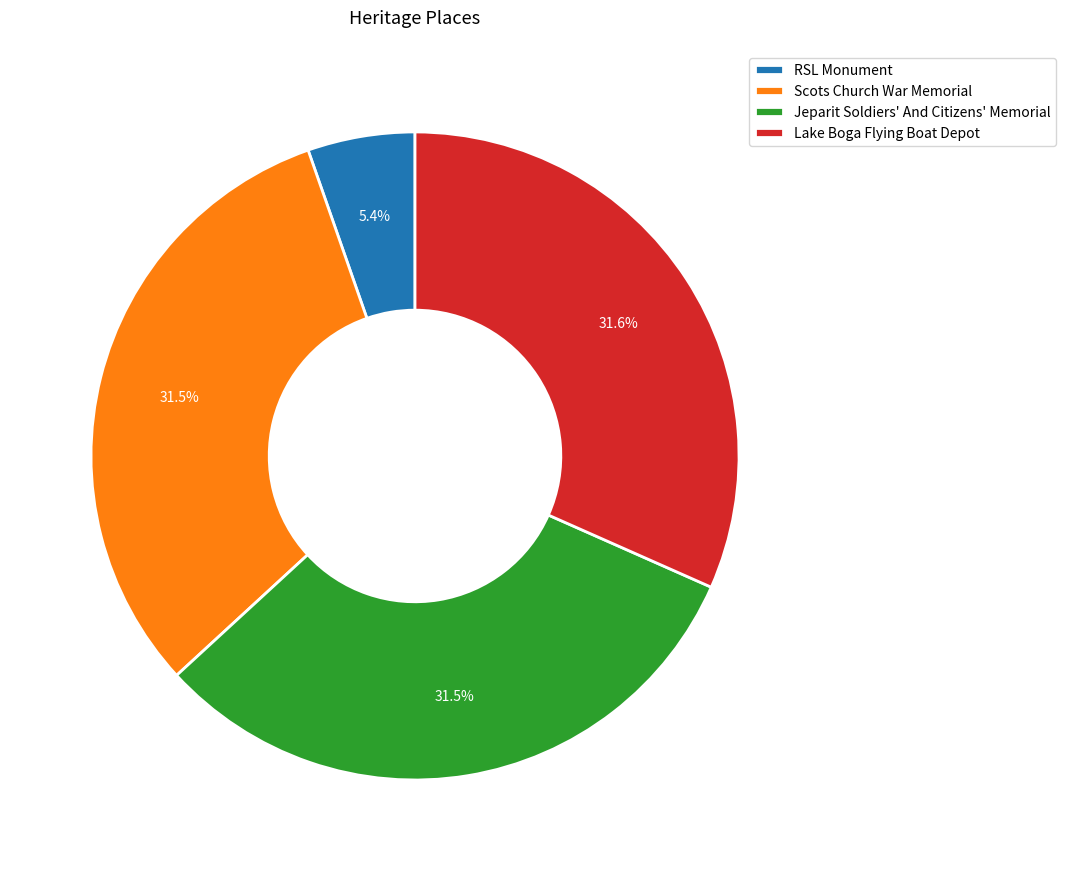

Which slice is the smallest?

RSL Monument